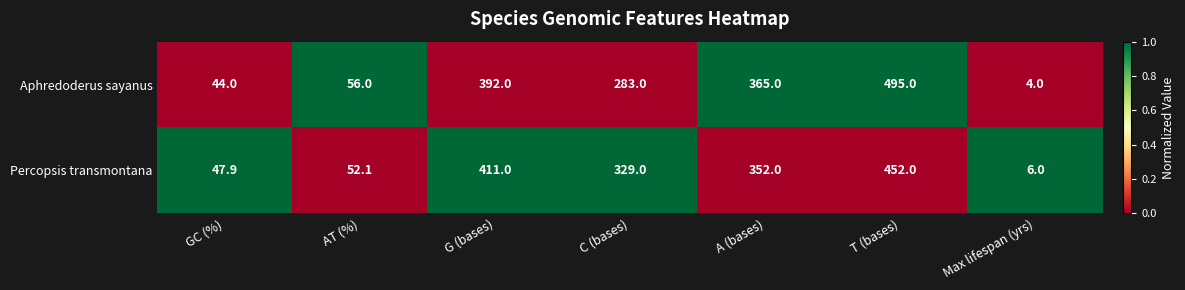

Which series has the largest range (max minus min)?

Aphredoderus sayanus